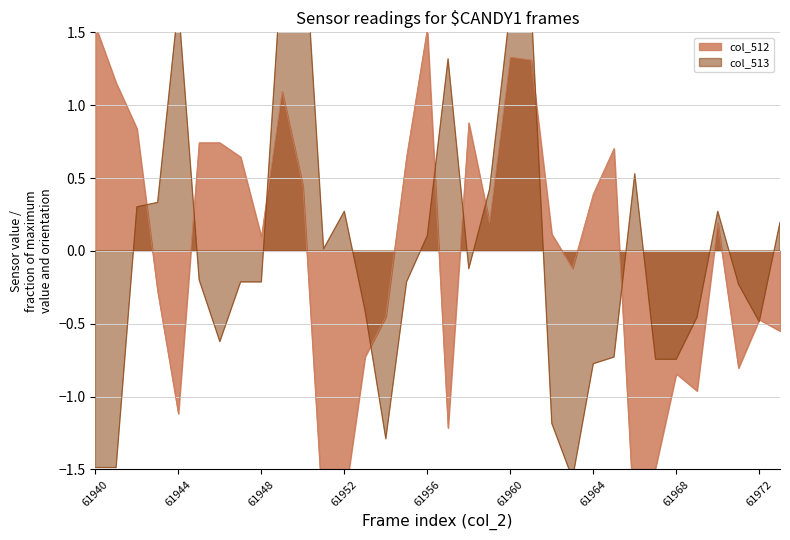

What is the difference between the second highest and second lowest values in the col_512 series?

3.4